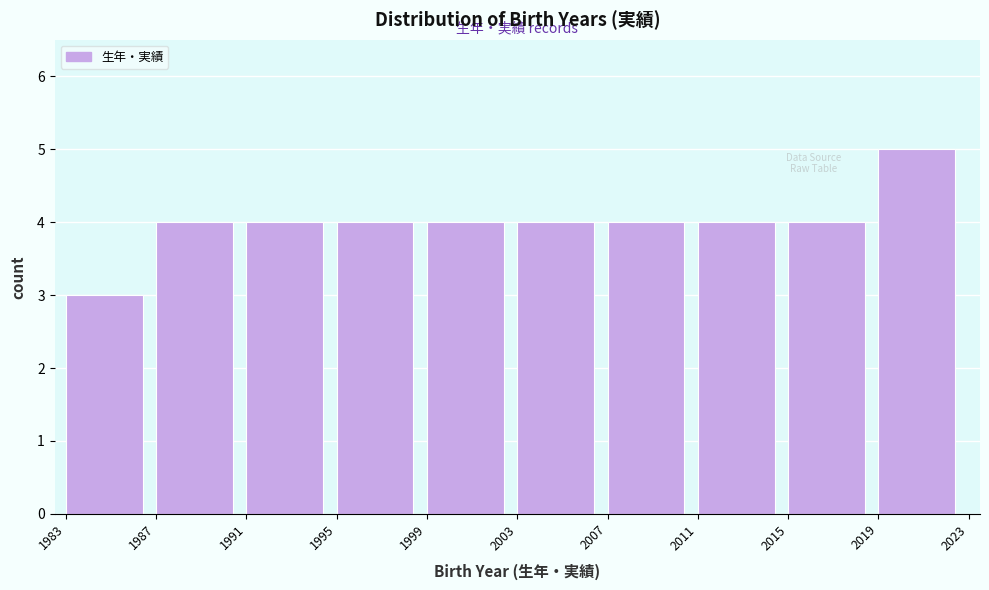

How tall is the bar that spans 1991 to 1995 on the x-axis? The values are not printed on the chart, so give them approximately, as read against the axis.

4